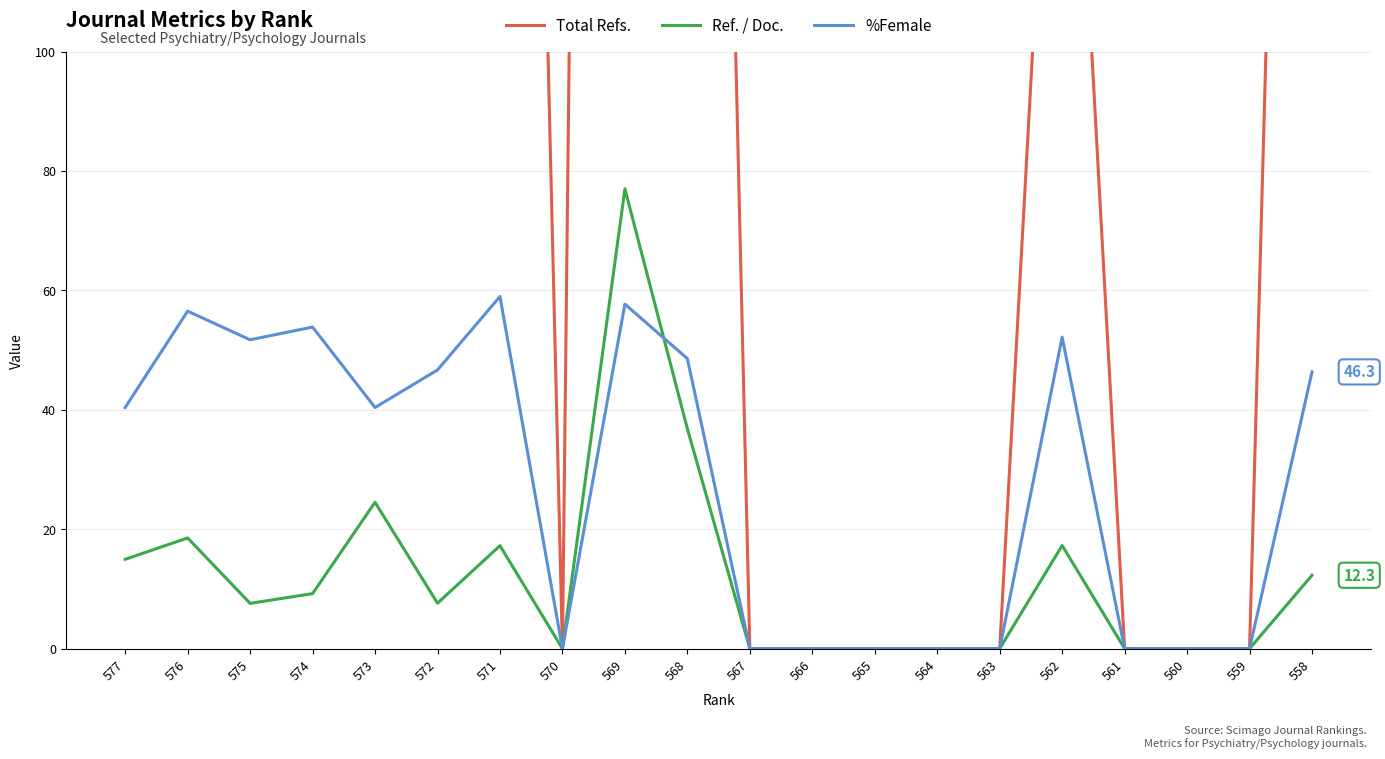

What is the value of the Total Refs. point at the 6th from the left?

289.0